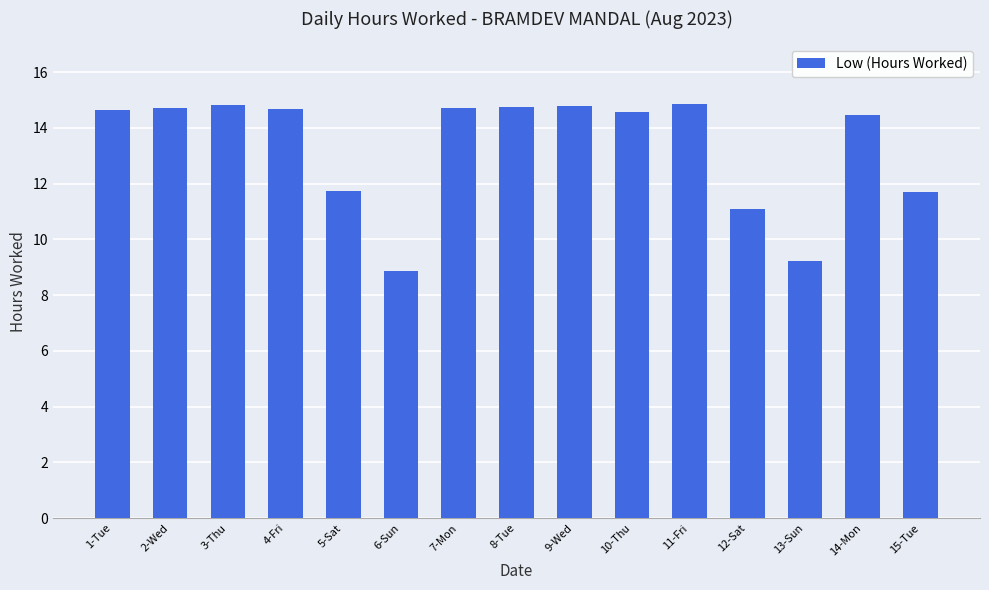

What position from the right is 12-Sat?

4